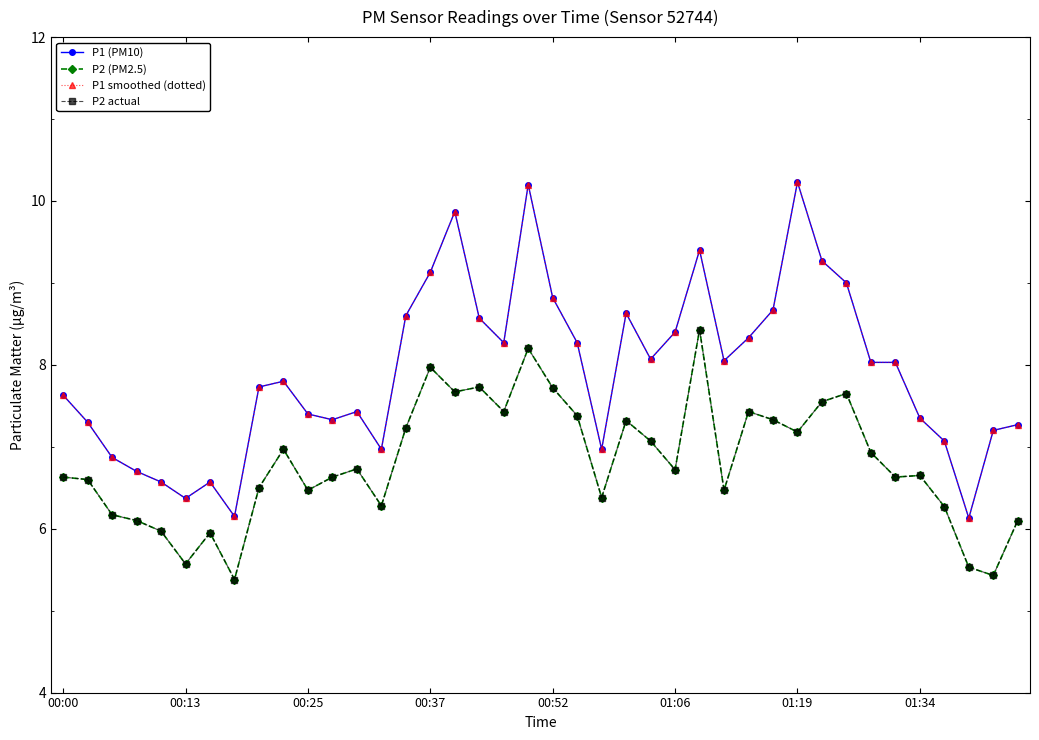

What is the highest value of the P1 (PM10) series?

10.2